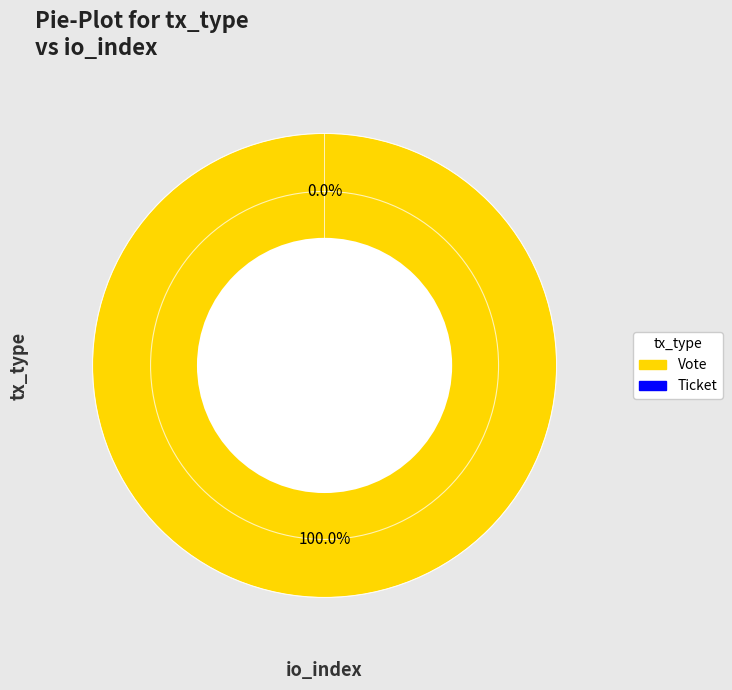

Is it true that Vote is 100% of the pie?

True